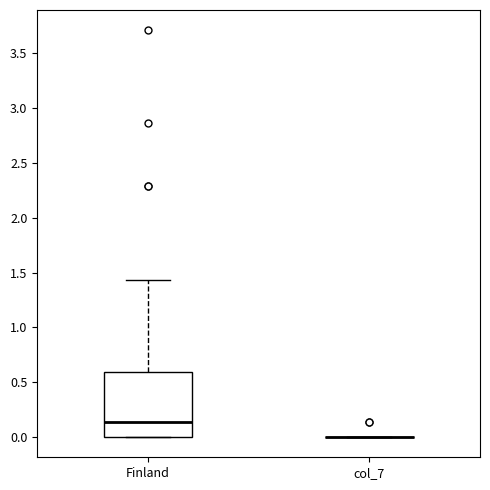

Reading left to right, transcribe this box plot: for each box, give where its median line is, the range the box spans, and where its two whiskers end, as read against the y-axis. The values are not printed on the chart, so give them approximately, as read against the axis.

Finland: median 0.15, box 0.00 to 0.60, whiskers 0.00 to 1.45
col_7: box collapsed to a line at 0.00, whiskers 0.00 to 0.00